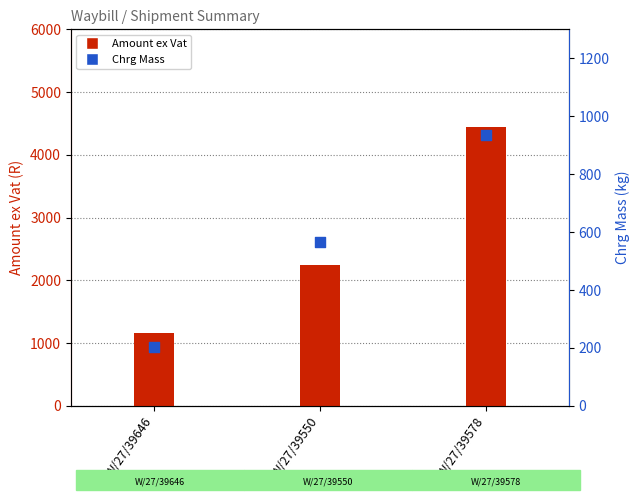

What is the total value across all series at W/27/39578?

5374.8